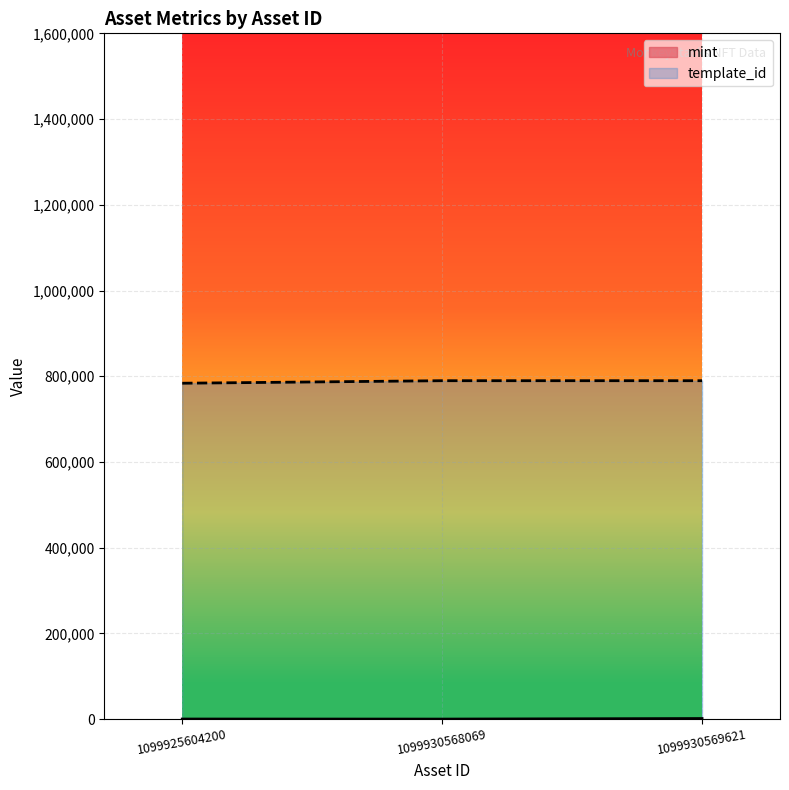

Count the number of categories in the chart.

3